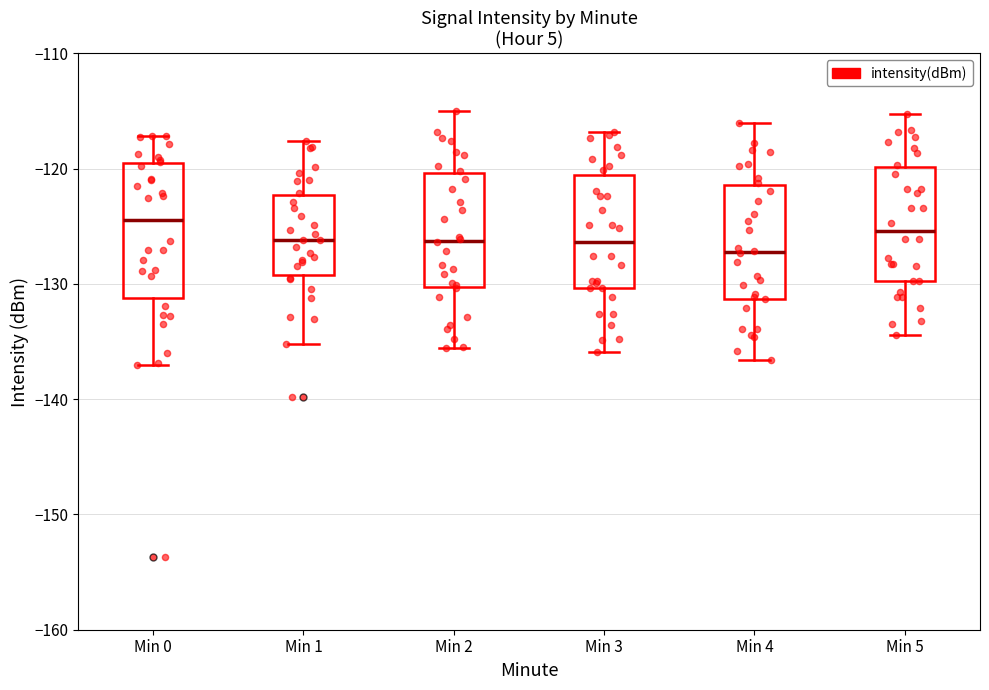

Reading left to right, transcribe this box plot: for each box, give where its median line is, the range the box spans, and where its two whiskers end, as read against the y-axis. The values are not printed on the chart, so give them approximately, as read against the axis.

Min 0: median -124, box -131 to -119, whiskers -137 to -117
Min 1: median -126, box -129 to -122, whiskers -135 to -118
Min 2: median -126, box -130 to -120, whiskers -136 to -115
Min 3: median -126, box -130 to -121, whiskers -136 to -117
Min 4: median -127, box -131 to -121, whiskers -137 to -116
Min 5: median -125, box -130 to -120, whiskers -134 to -115